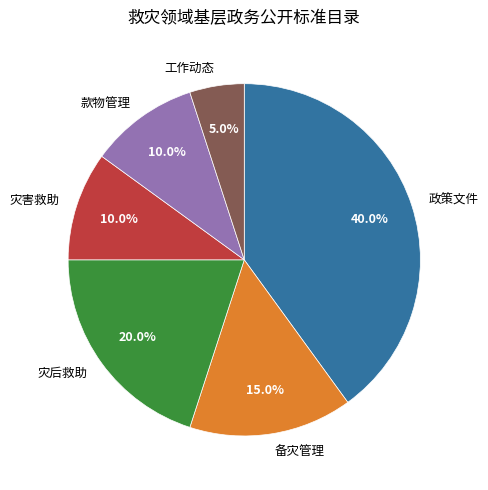

The 备灾管理 slice represents 1% of the pie. True or false?

False